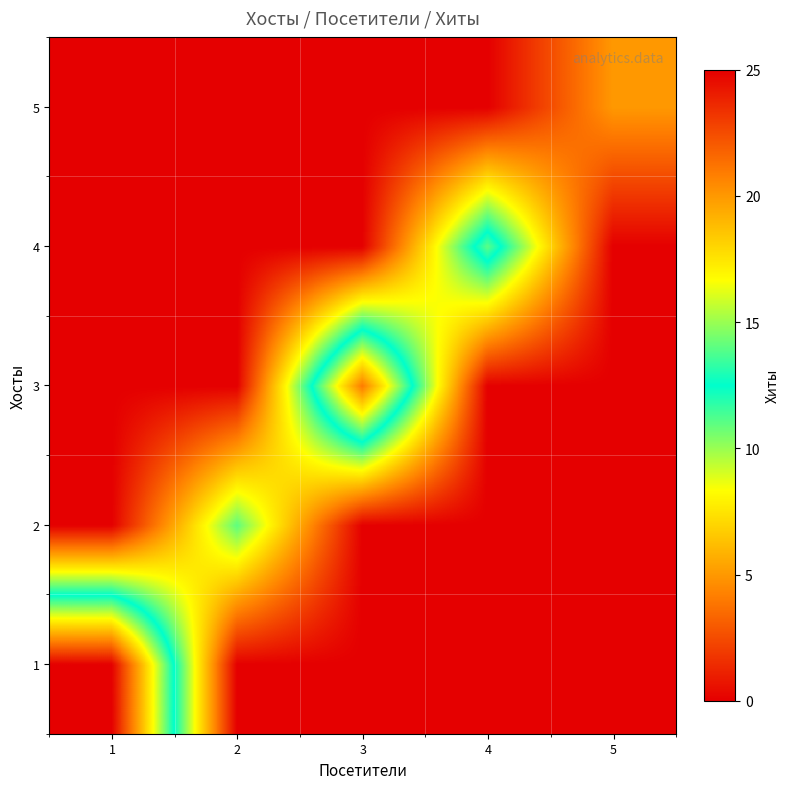

What is the spread (max minus min) of values at 1?

25